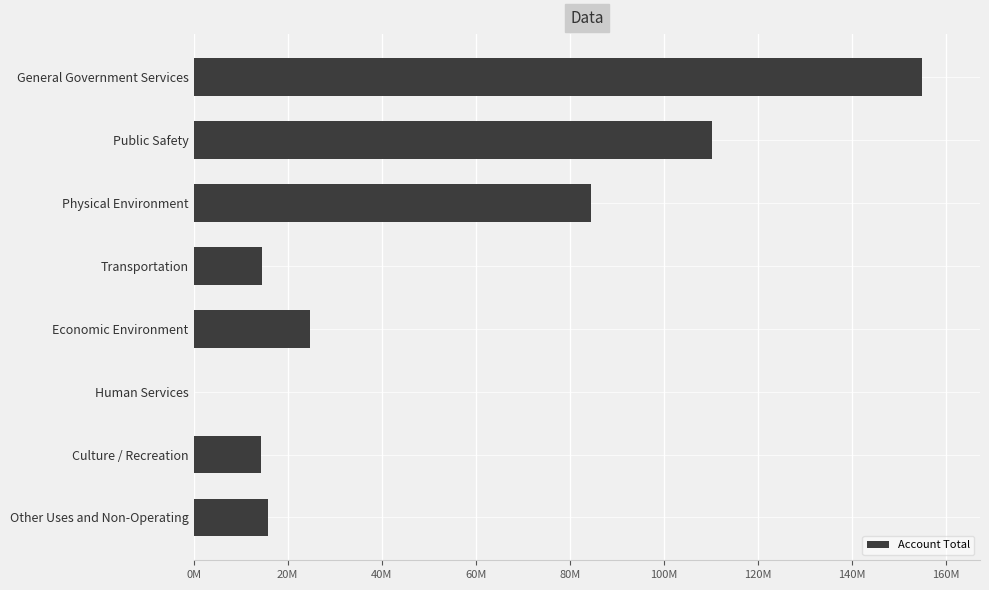

Are the bars horizontal?

Yes